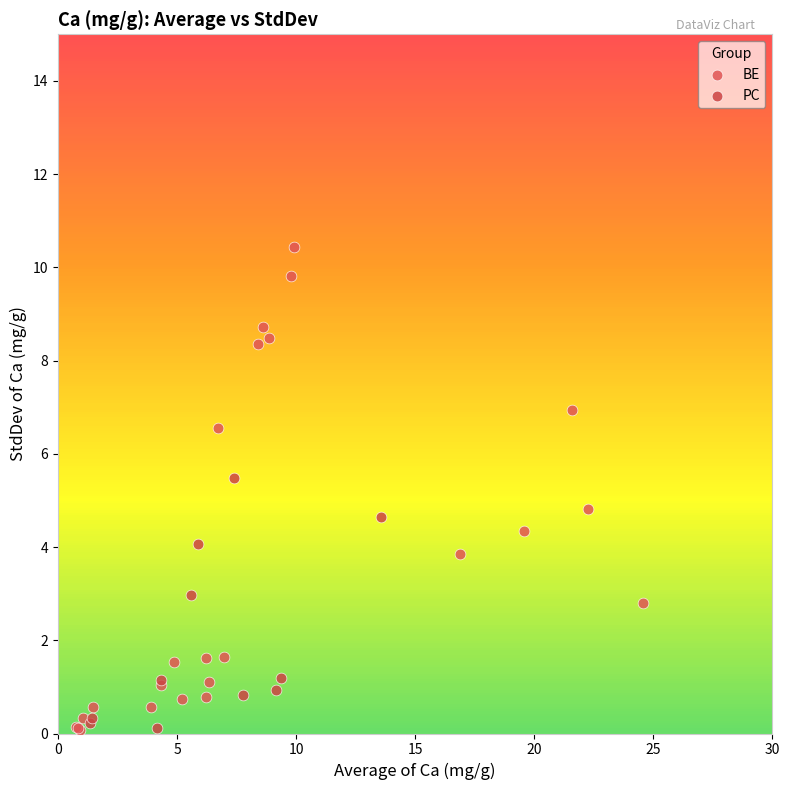

Which series reaches the maximum Y coordinate?

BE